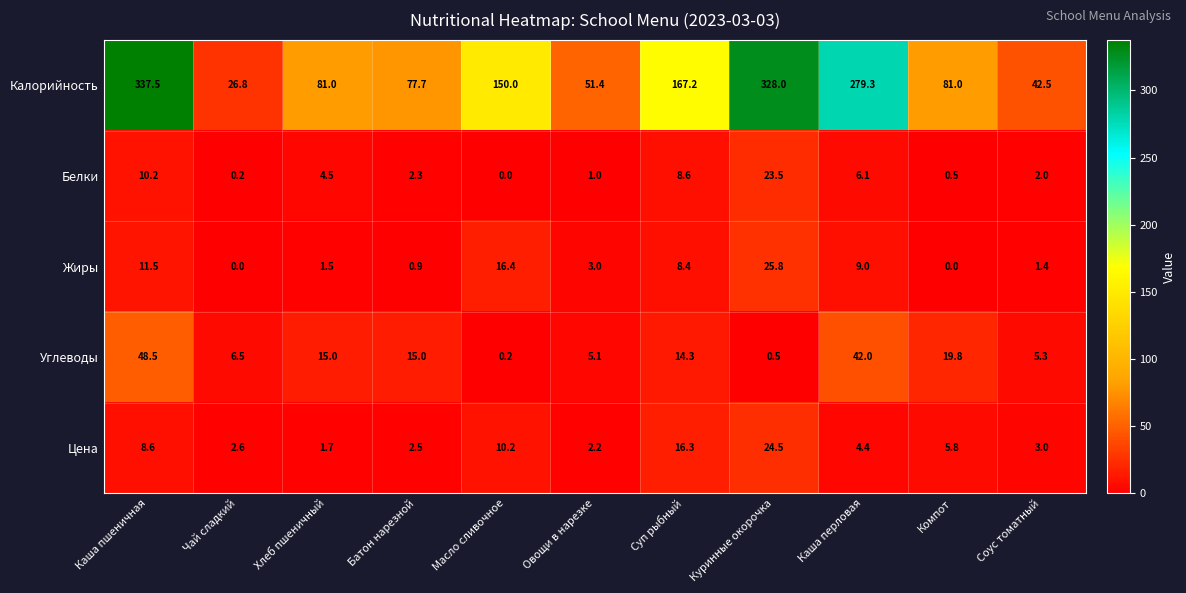

At which label is Жиры closest to 12?

Каша пшеничная